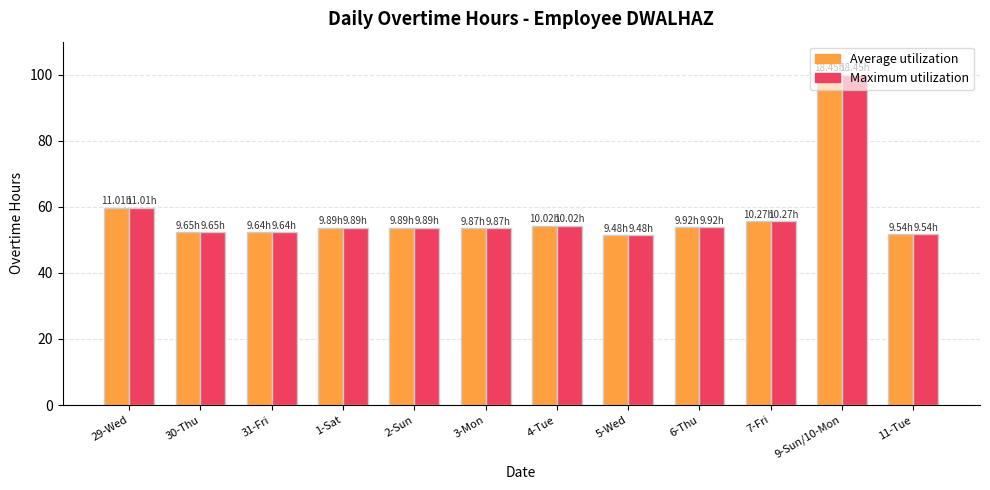

The Maximum utilization series shows 54.3 at 4-Tue. True or false?

True